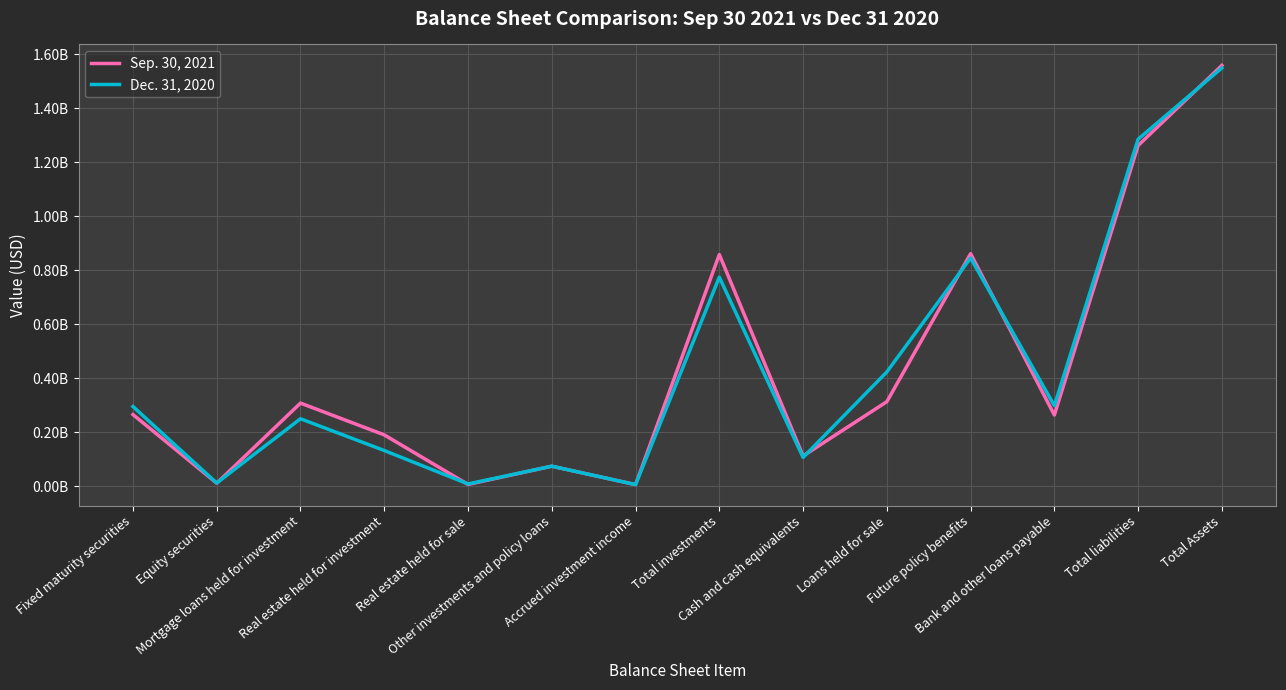

Where is the first local maximum for Sep. 30, 2021?

Mortgage loans held for investment